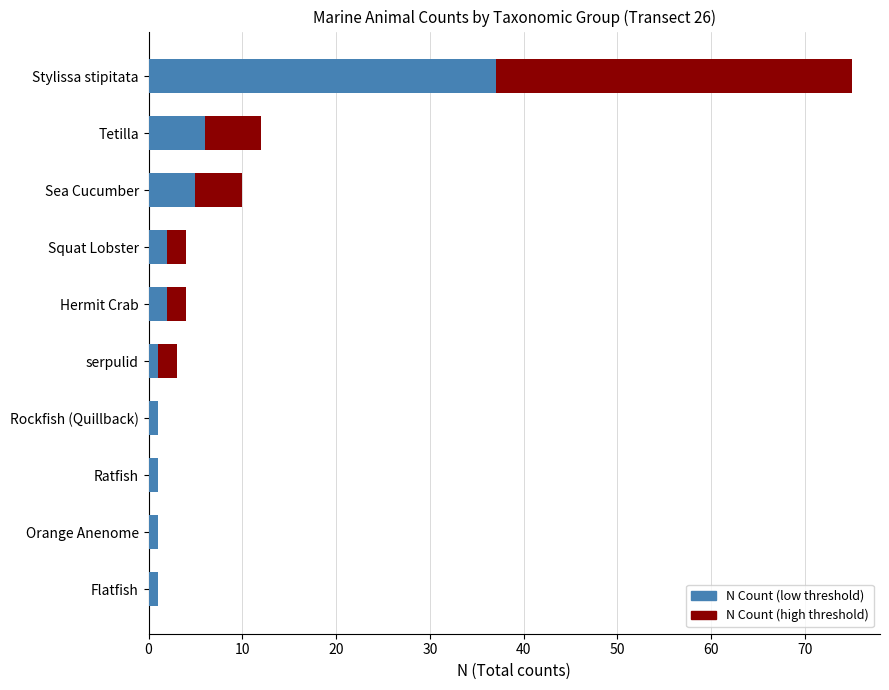

Are the bars horizontal?

Yes